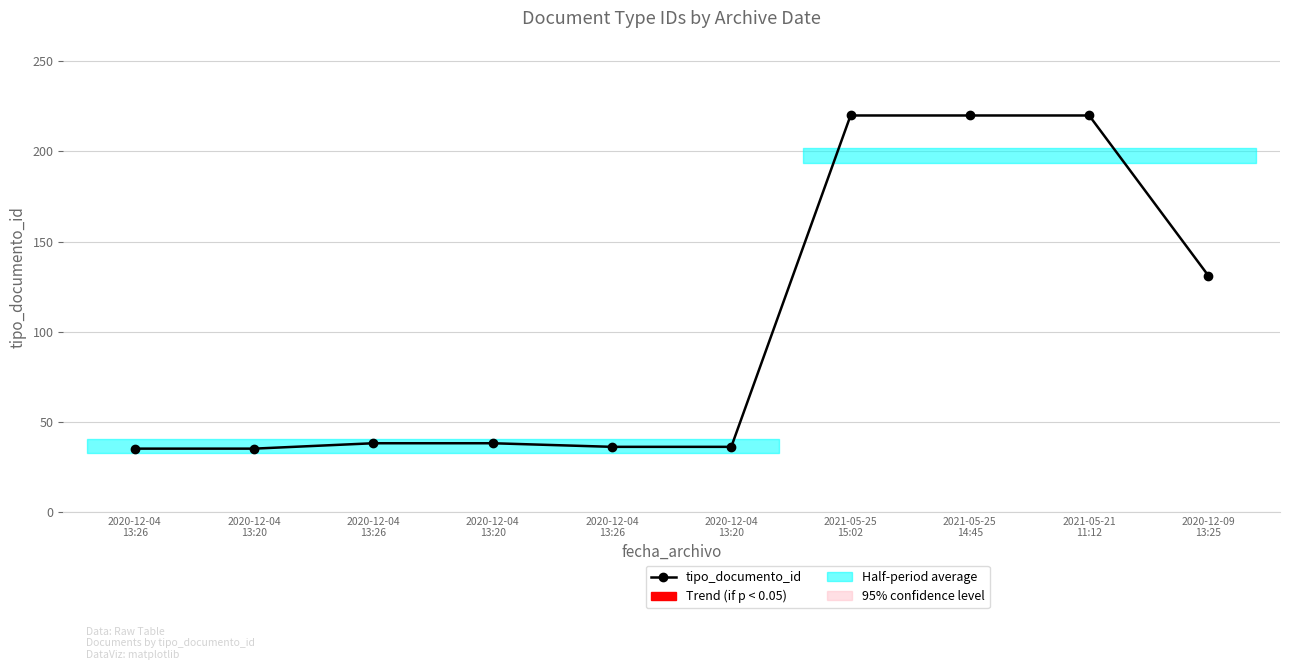

What is the ratio of the value at 2020-12-04
13:26 to the value at 2020-12-04
13:20?

1.0